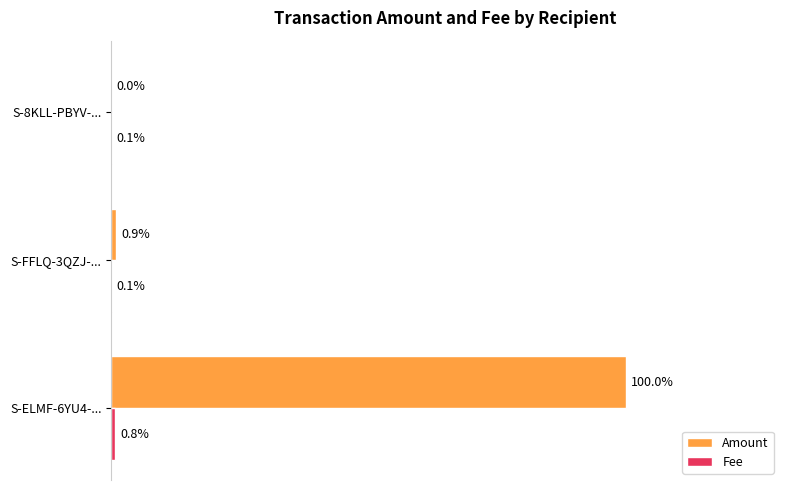

Which label corresponds to the largest value in the chart?

S-ELMF-6YU4-...